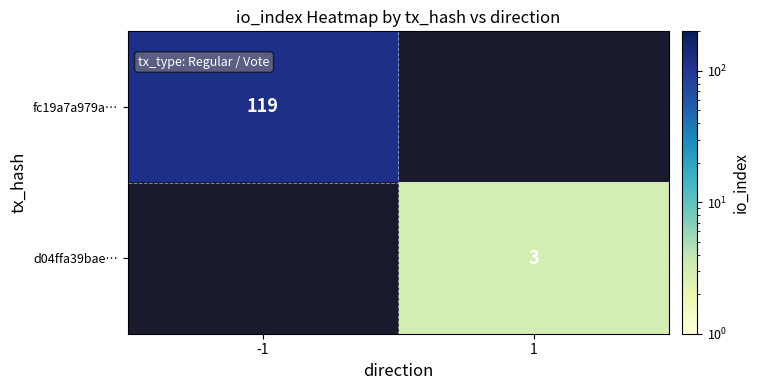

At how many categories does at least one series exceed 64?

1